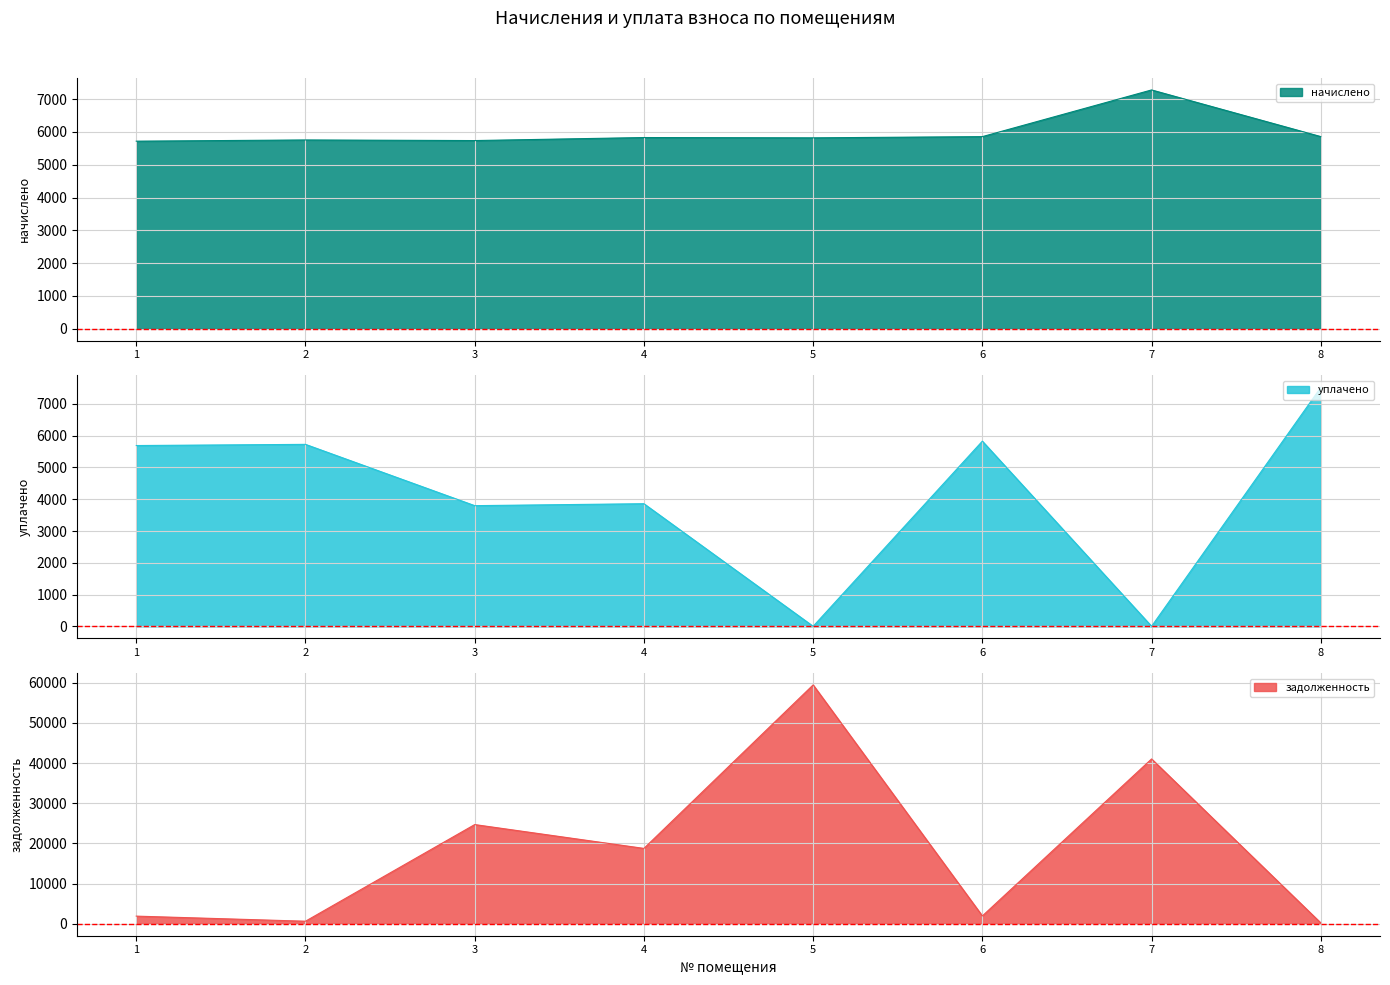

The уплачено series shows 2730.3 at 2. True or false?

False